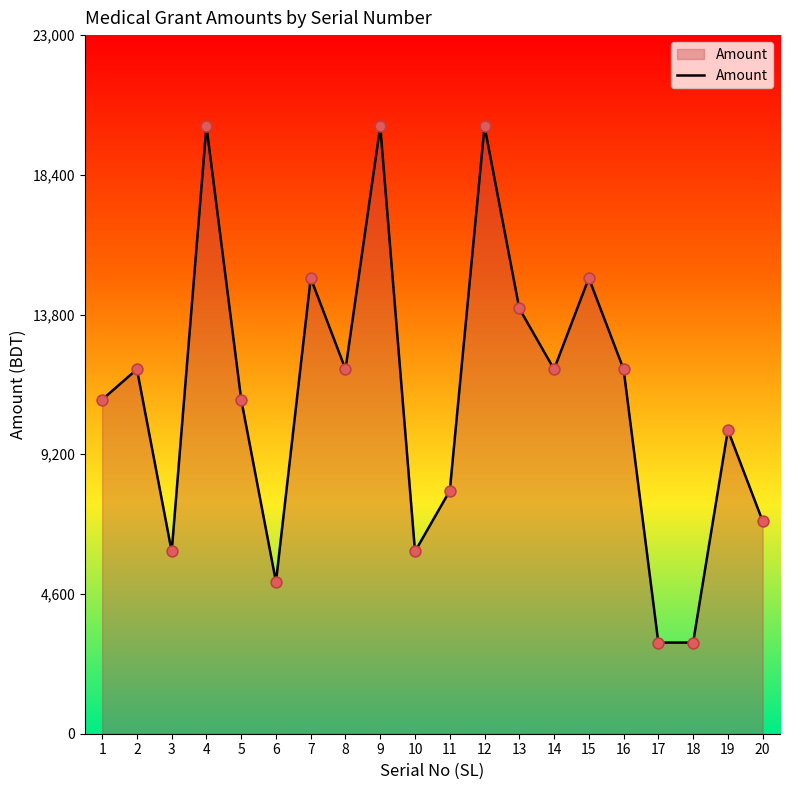

Which has a higher value, 14 or 3?

14